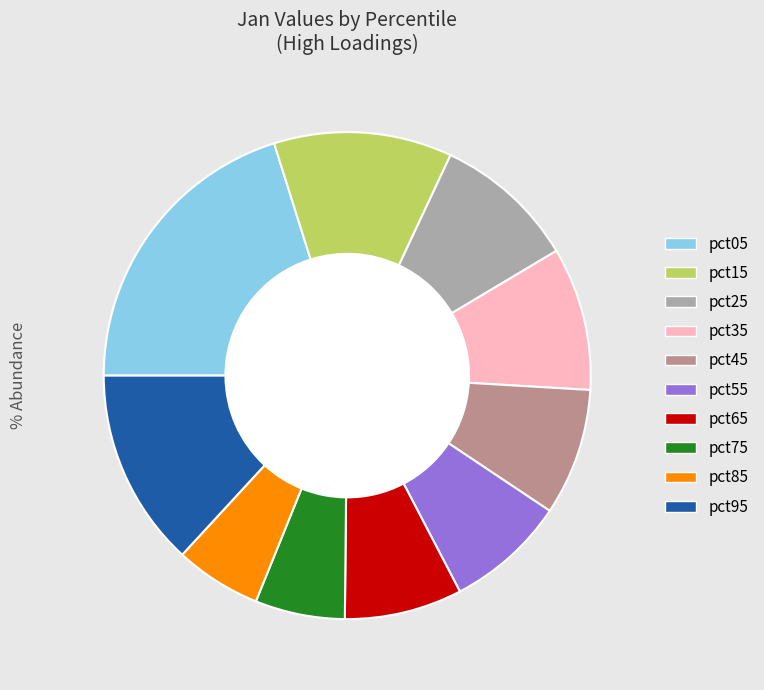

What percentage is the pct85 slice, to the nearest percent?

6%